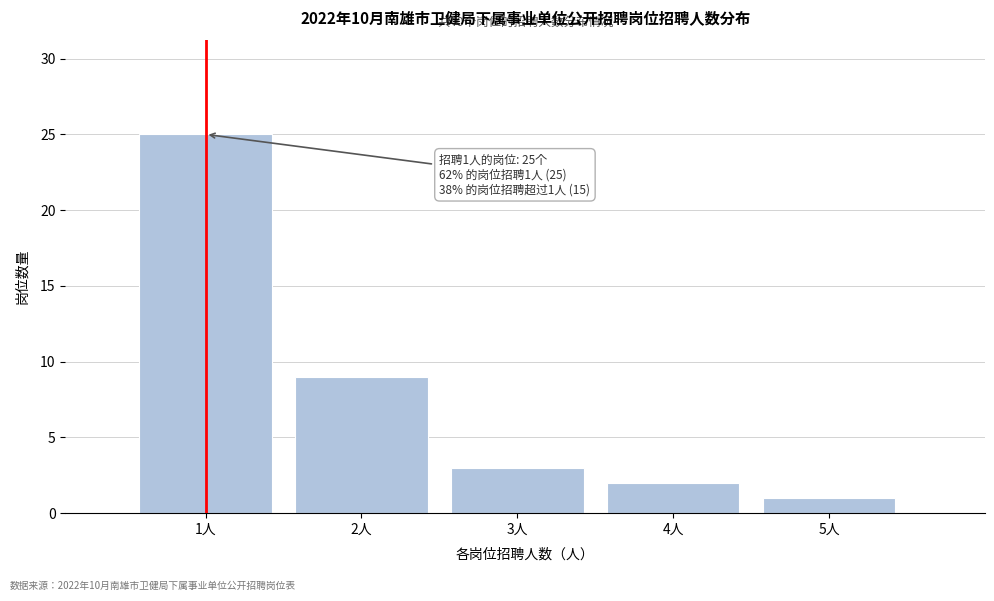

Reading left to right, transcribe all the data shown in this chart.

25	9	3	2	1